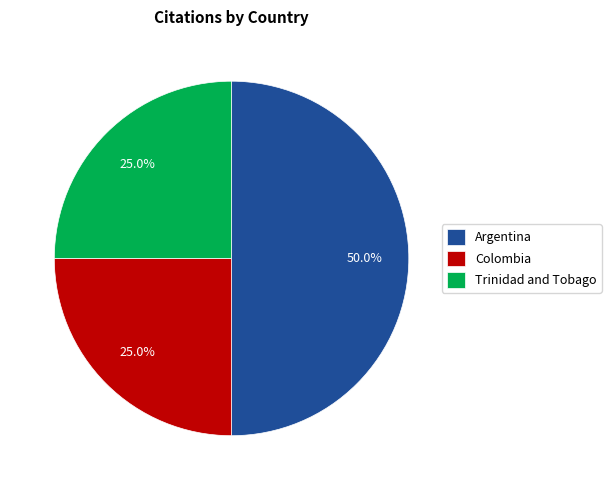

To the nearest percent, what is the difference between the largest and smallest slice percentages?

25%